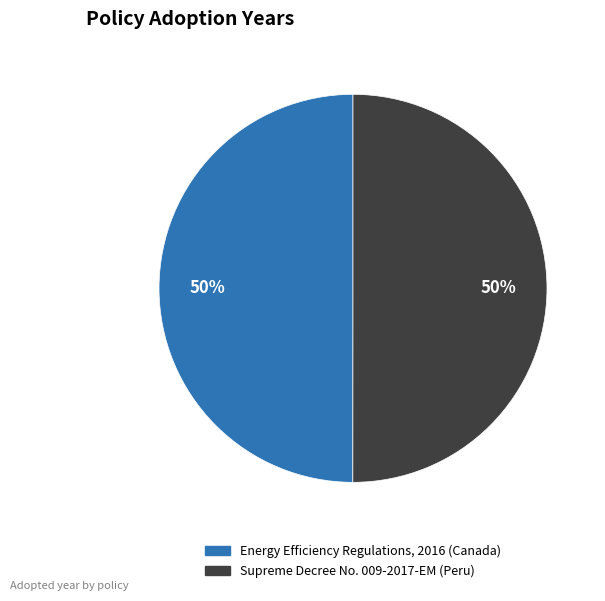

The Energy Efficiency Regulations, 2016 (Canada) slice represents 57% of the pie. True or false?

False